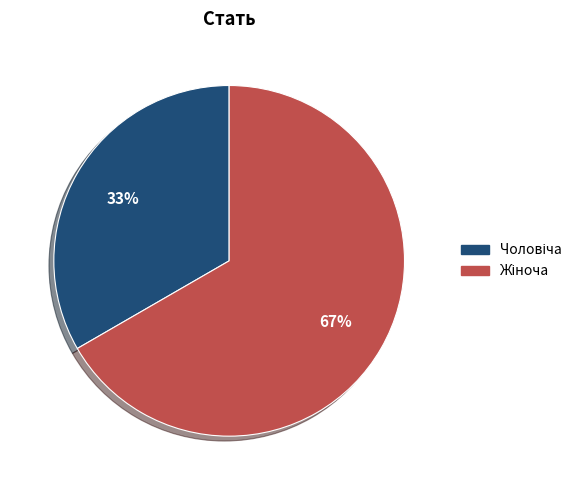

To the nearest percent, what is the average slice percentage?

50%